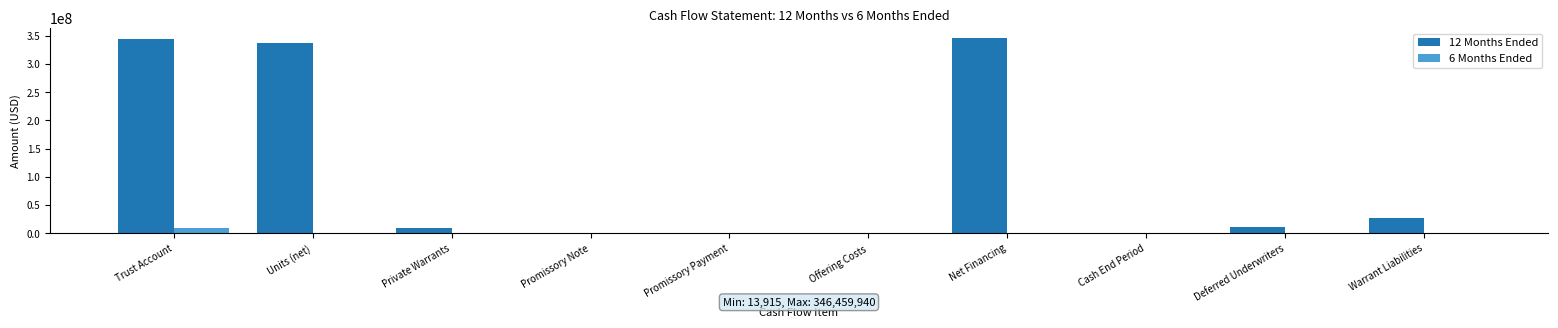

True or false: 12 Months Ended has a value of 484690534 at Net Financing.

False